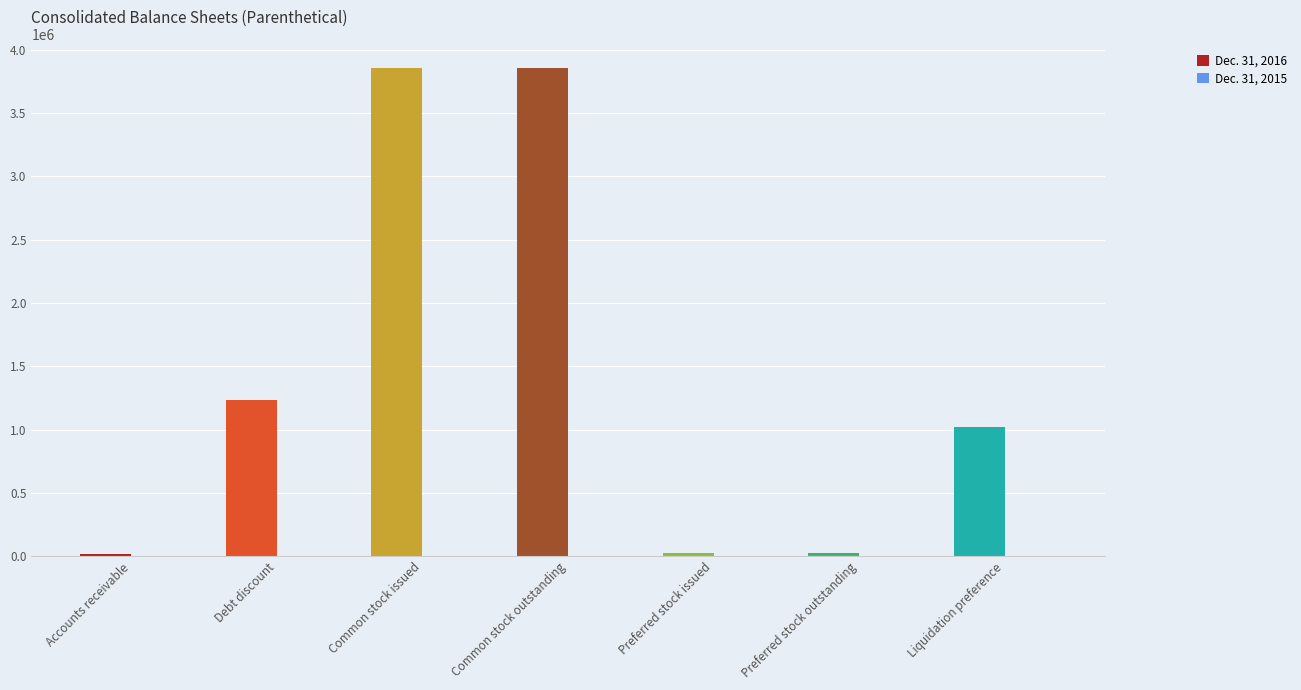

Are the bars grouped side by side (vs. stacked)?

Yes